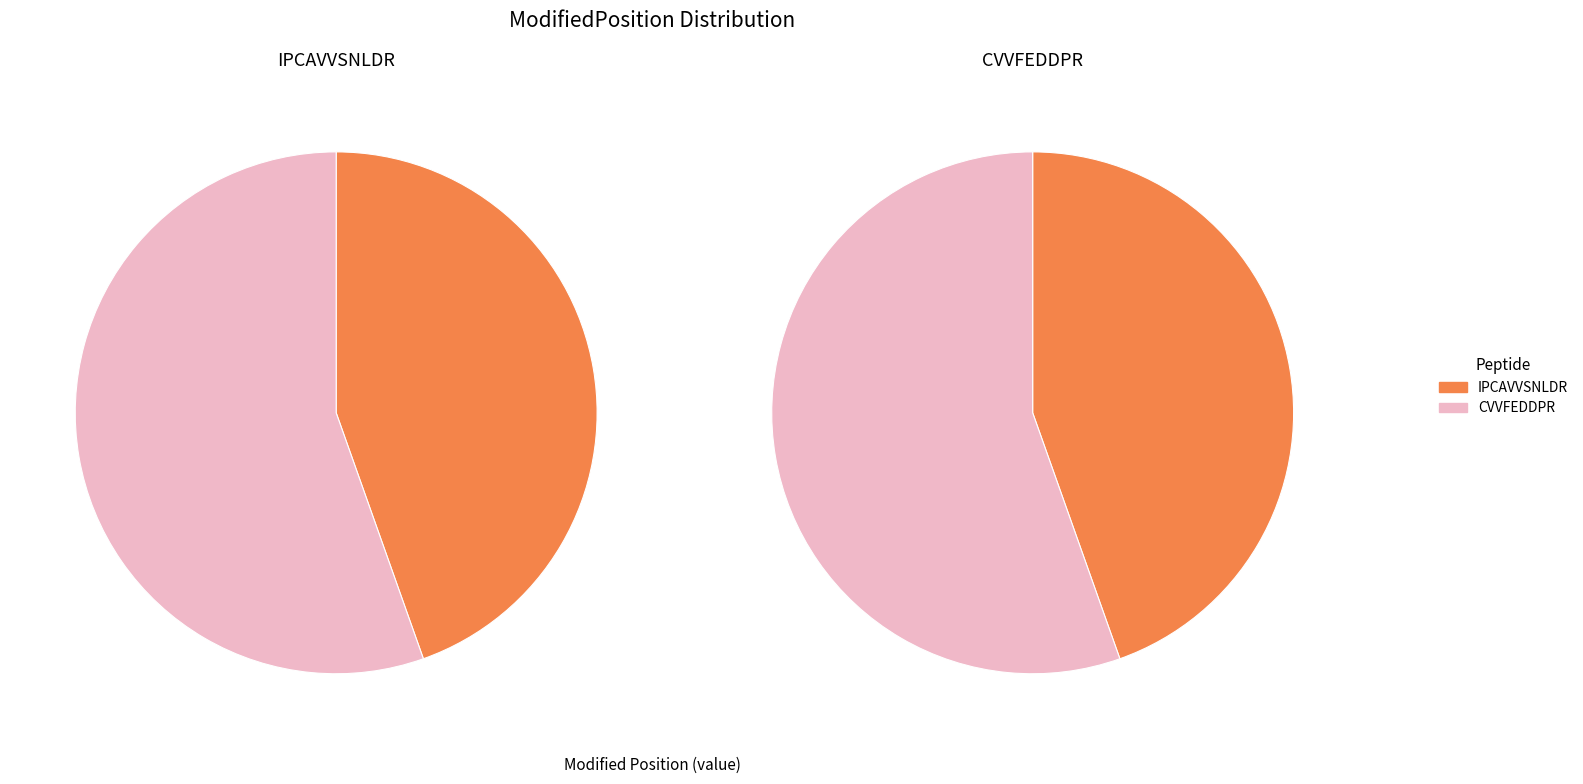

To the nearest percent, what is the combined percentage of CVVFEDDPR and IPCAVVSNLDR?

100%